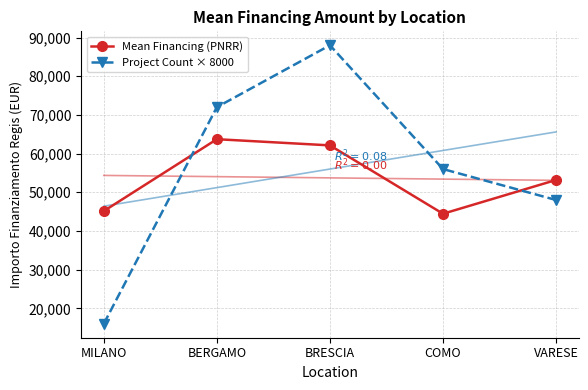

How many Project Count × 8000 values are between 48000 and 72000?

3